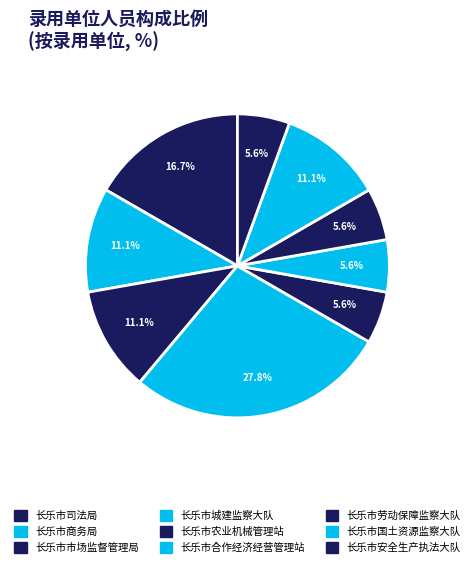

Which has a higher value, 长乐市城建监察大队 or 长乐市商务局?

长乐市城建监察大队